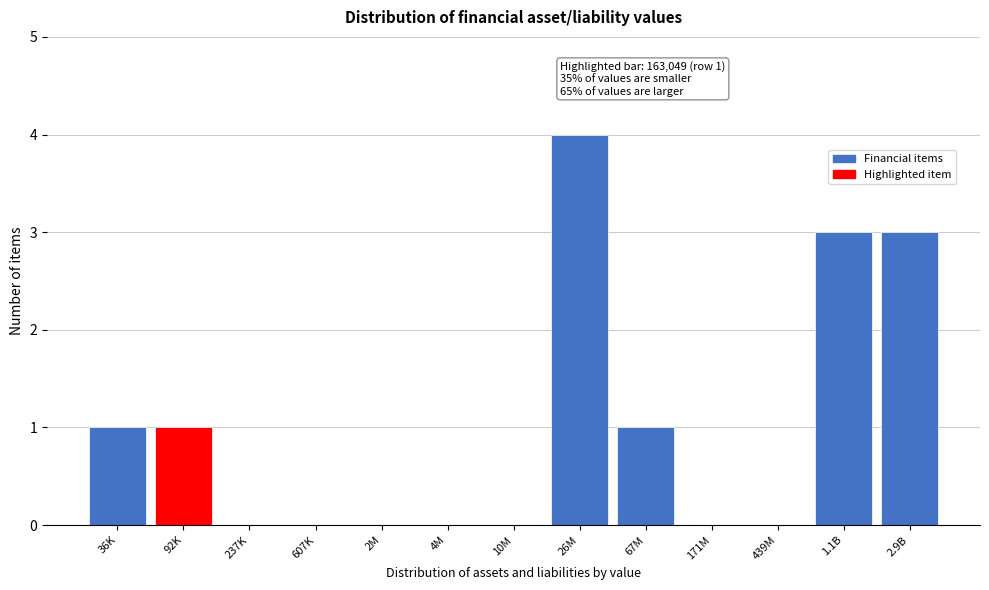

Reading left to right, list all the values displayed in this chart.

36K=1	92K=1	237K=0	607K=0	2M=0	4M=0	10M=0	26M=4	67M=1	171M=0	439M=0	1.1B=3	2.9B=3